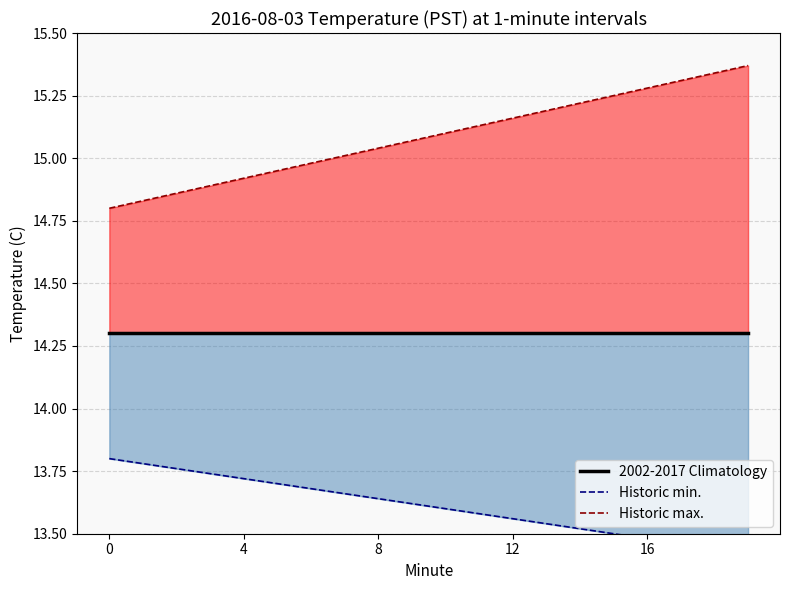

What is the difference between the highest and lowest values at 7?

1.4